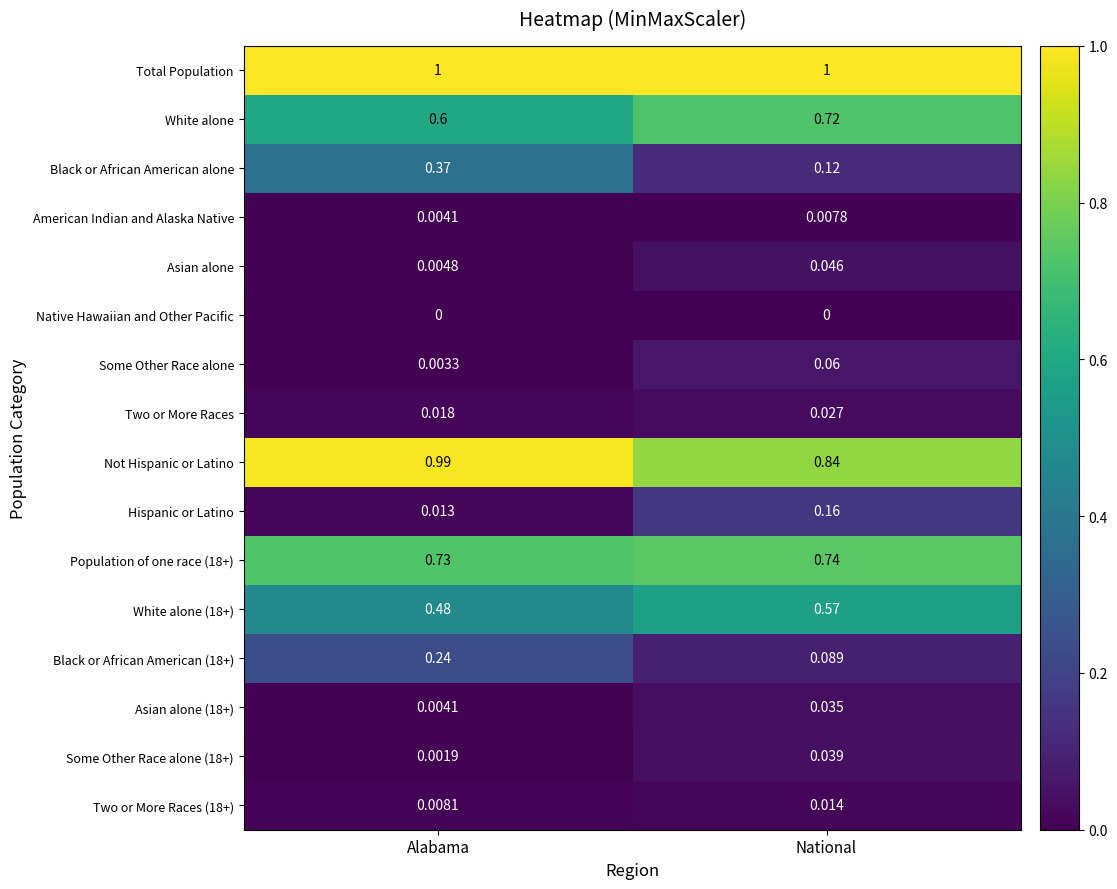

Which series changed the most between Alabama and National?

Black or African American alone